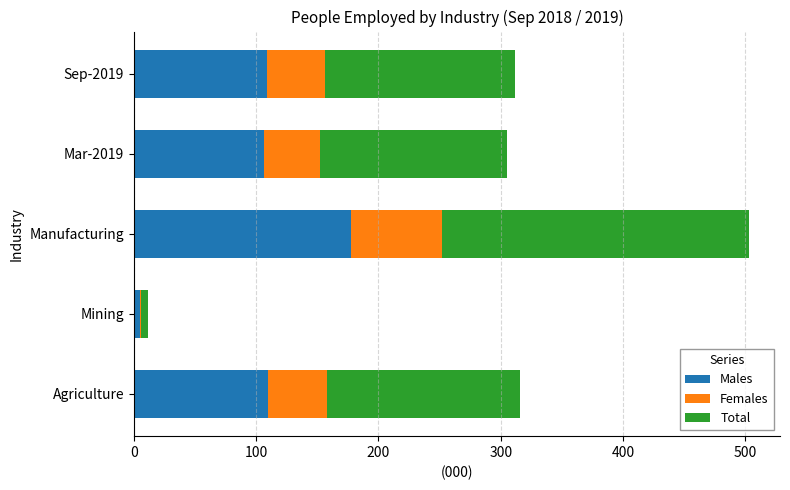

The Males series shows 106.1 at Mar-2019. True or false?

True